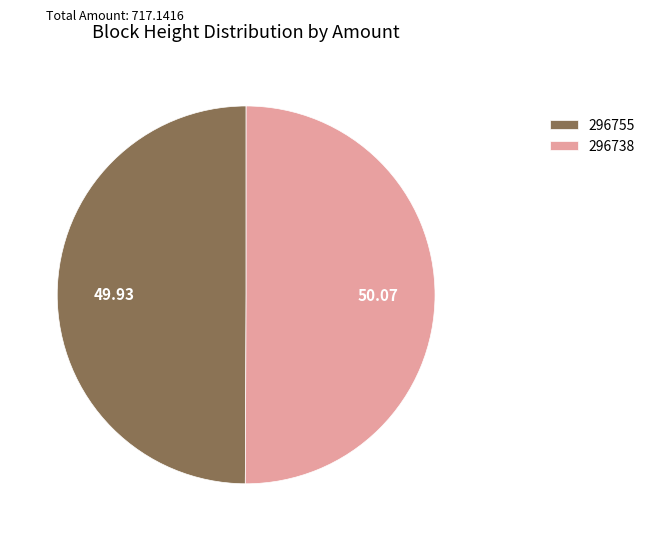

Approximately how many times larger is the value at 296738 compared to 296755?

1.0